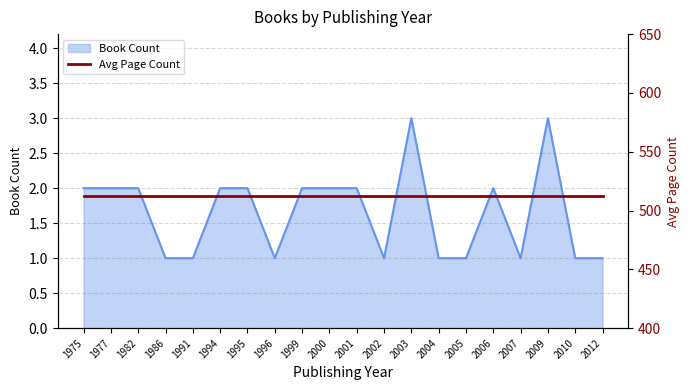

What is the minimum value shown in the chart?

1